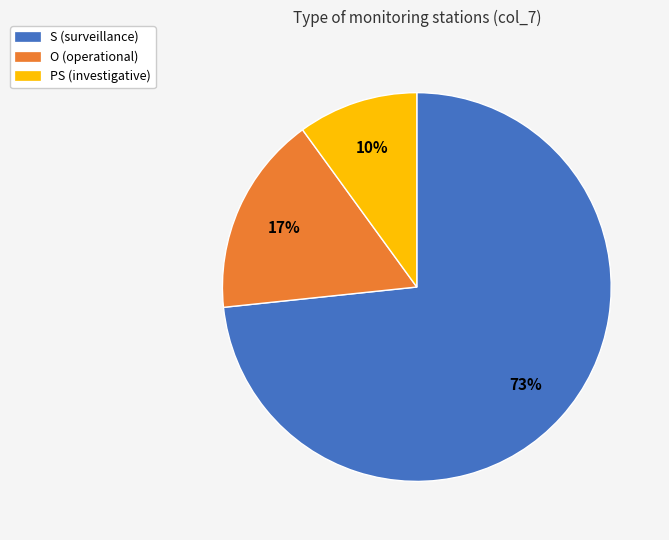

How many segments does this pie chart have?

3